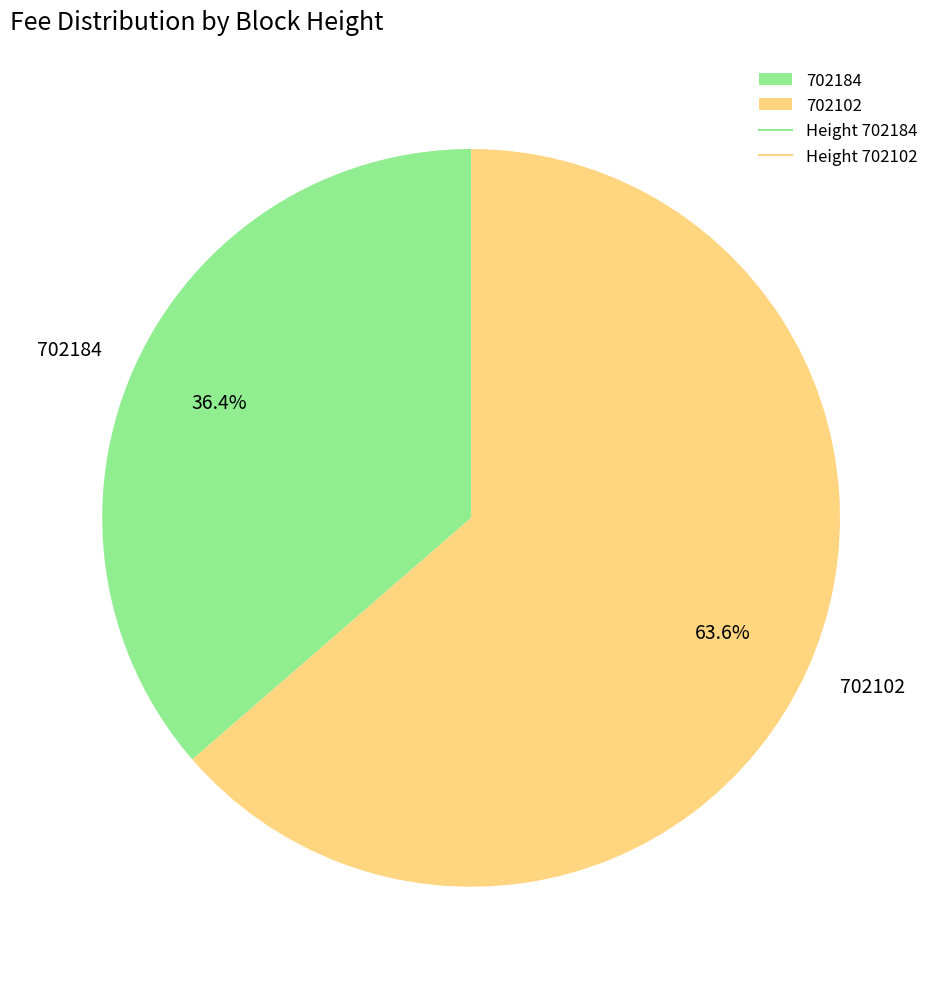

What percentage is the 702102 slice, to the nearest percent?

64%